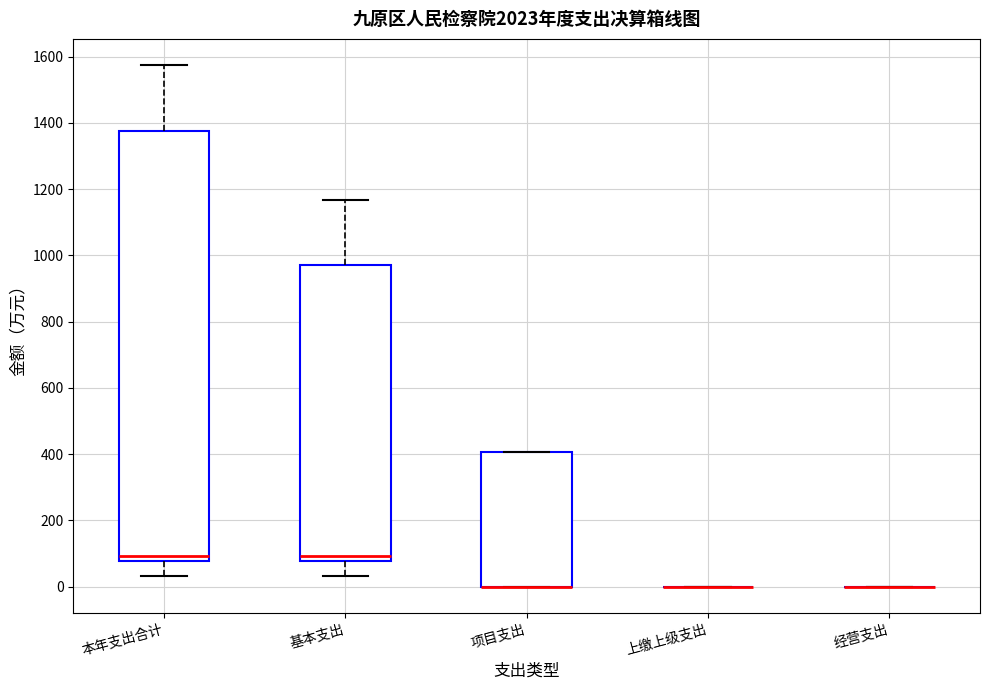

Comparing the boxes themselves (not the whiskers), which one is the tallest?

本年支出合计